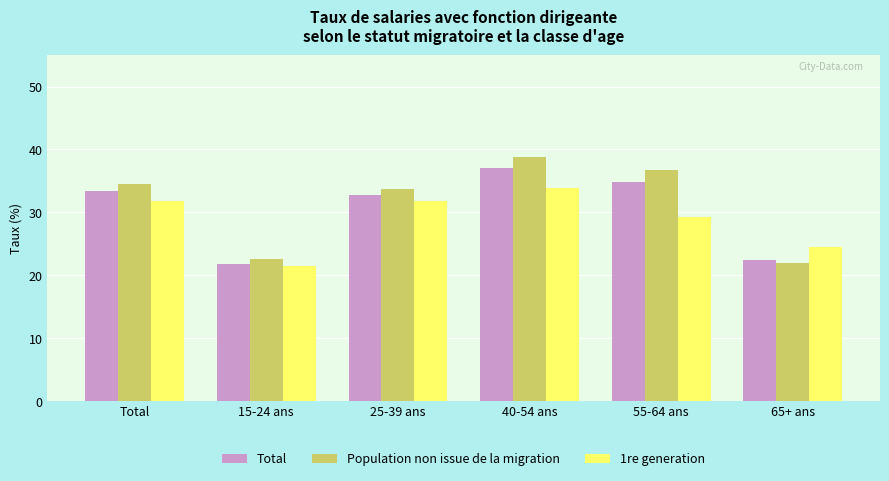

Rank the series by their average value, from highest to lowest.

Population non issue de la migration, Total, 1re generation